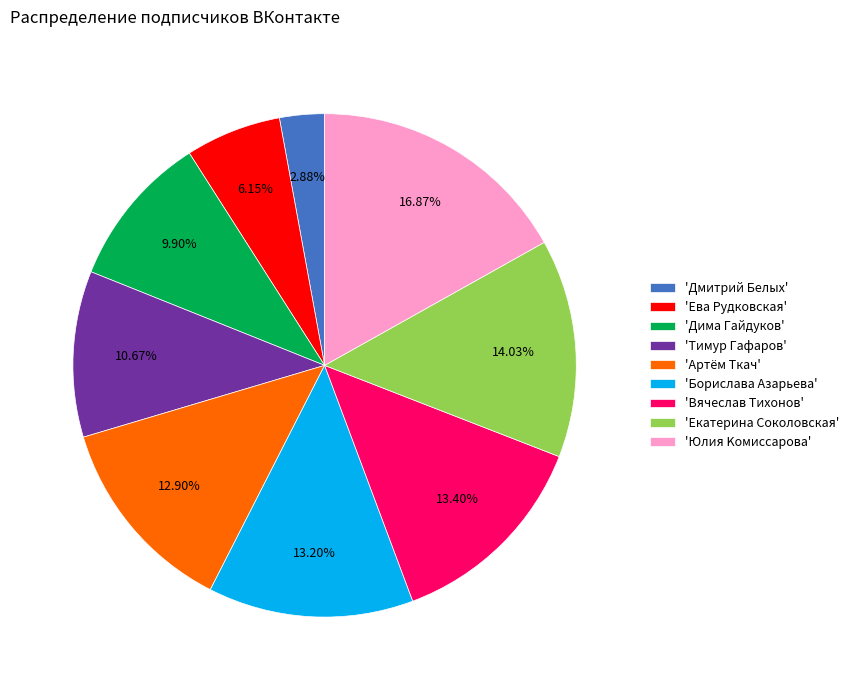

Is the sum of 'Юлия Κомиссарова' and 'Βячеслав Τихонов' greater than half?

No